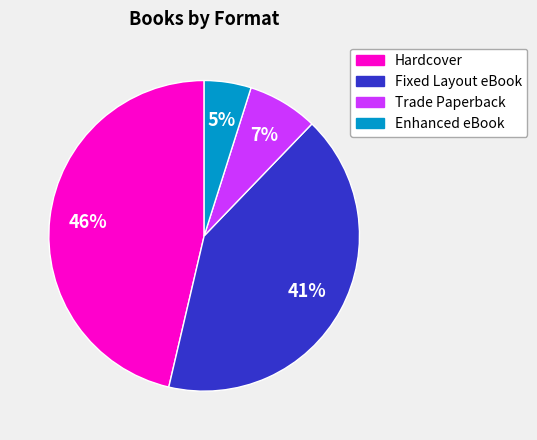

To the nearest percent, what is the difference between the largest and smallest slice percentages?

41%